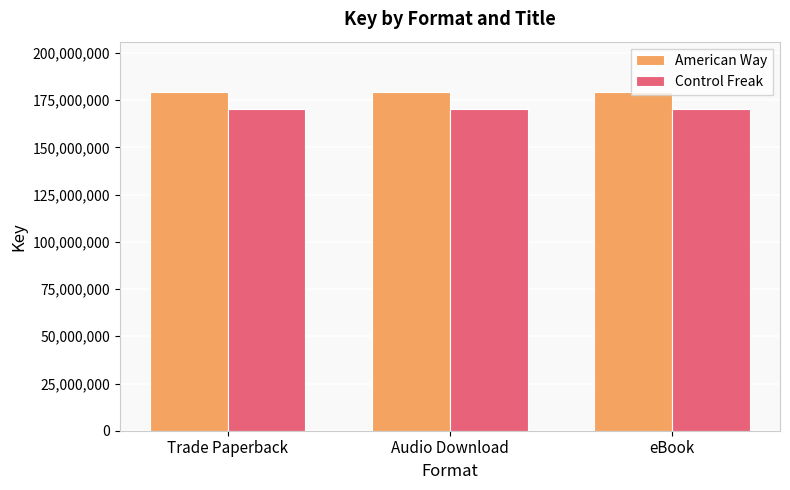

What is the difference between the highest and lowest values at Trade Paperback?

8841251